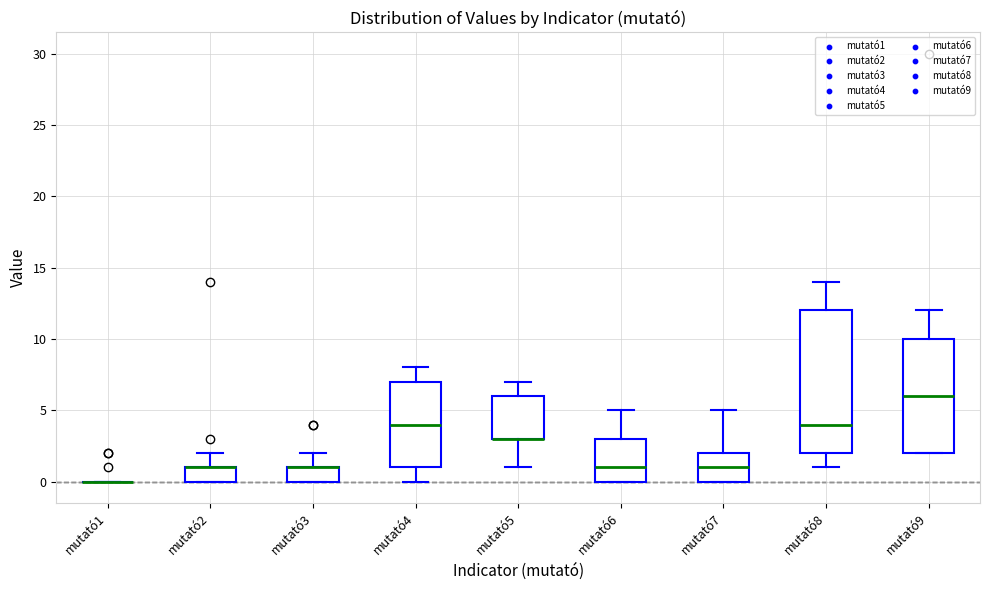

Comparing the boxes themselves (not the whiskers), which one is the tallest?

mutató8